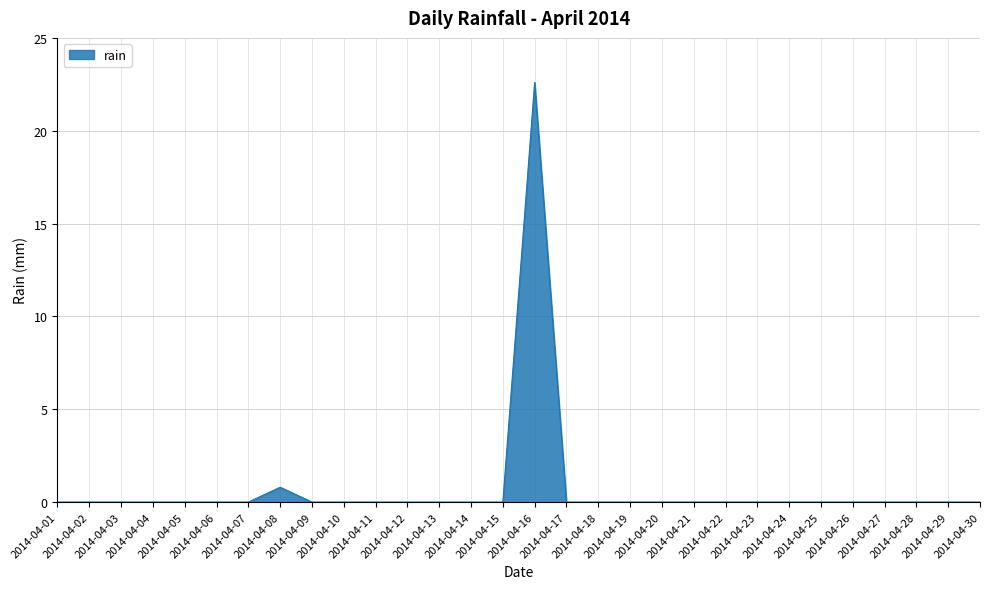

What is the difference between the maximum and minimum values?

22.6